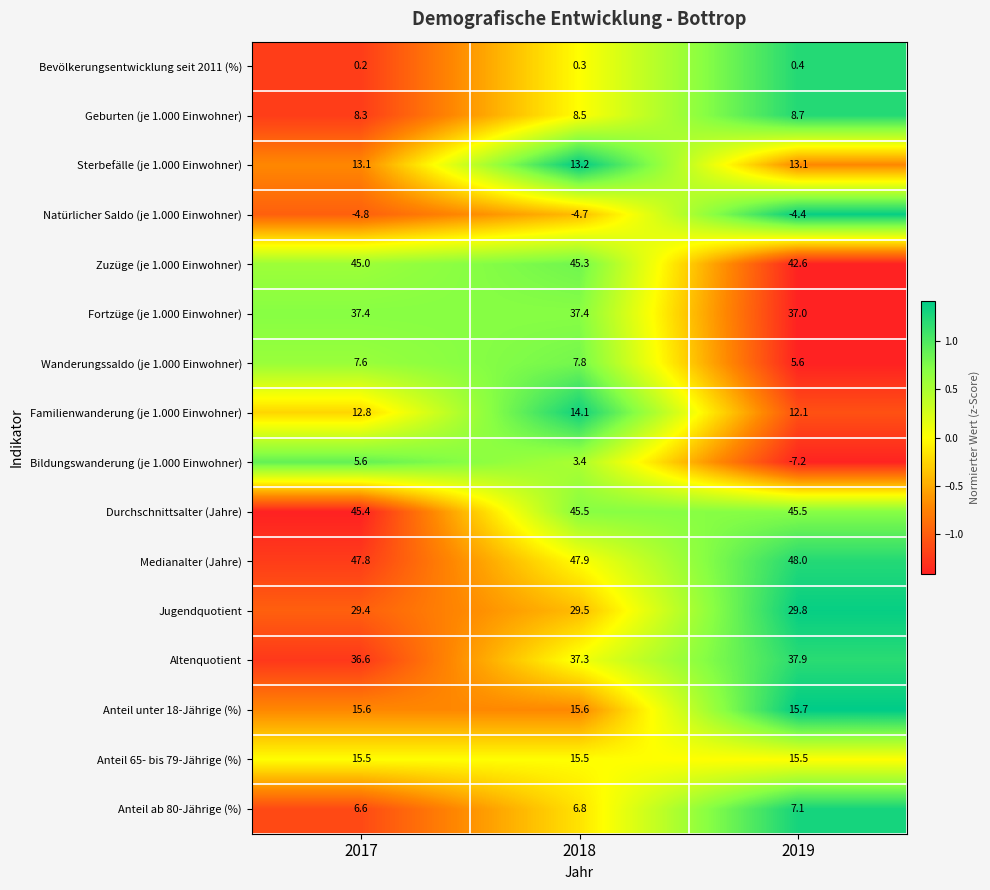

Which label corresponds to the largest value in the chart?

2019